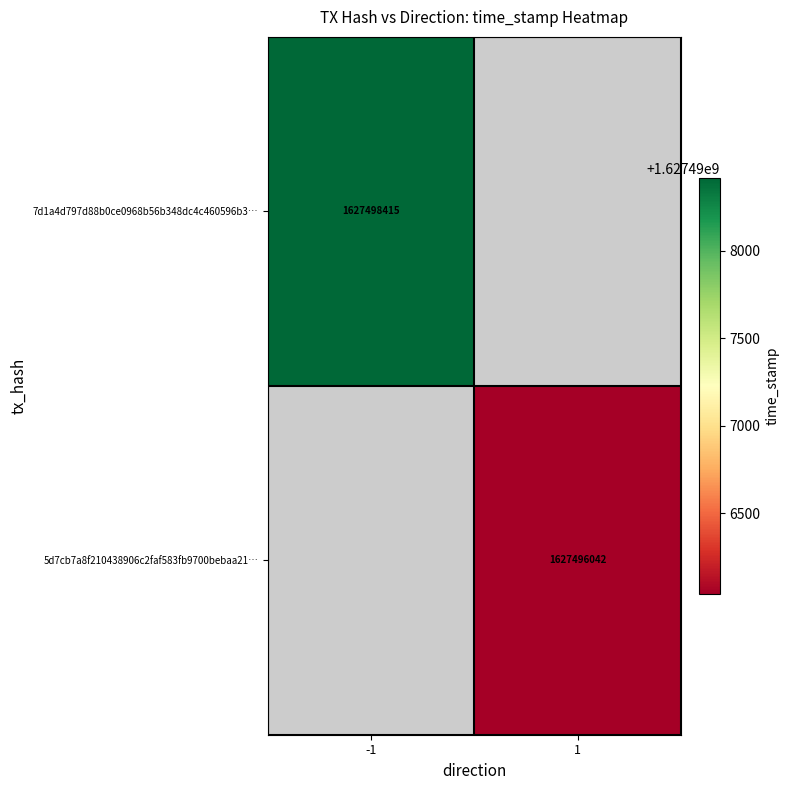

Is it true that 5d7cb7a8f210438906c2faf583fb9700bebaa21… equals 719845333 at 1?

False